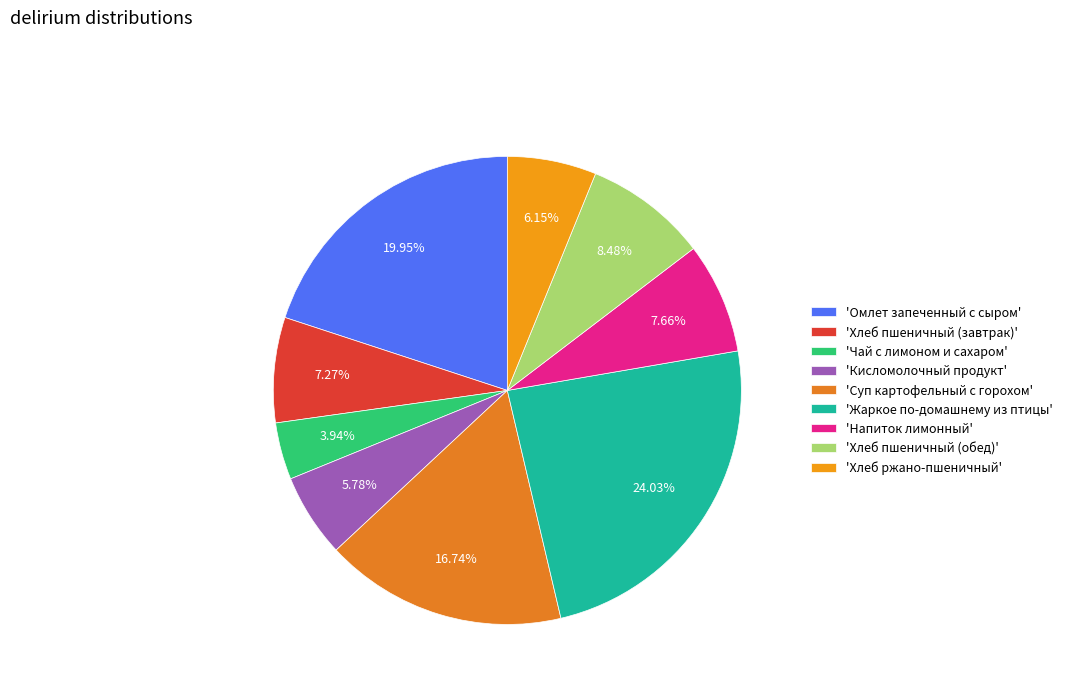

How many slices are in this pie chart?

9